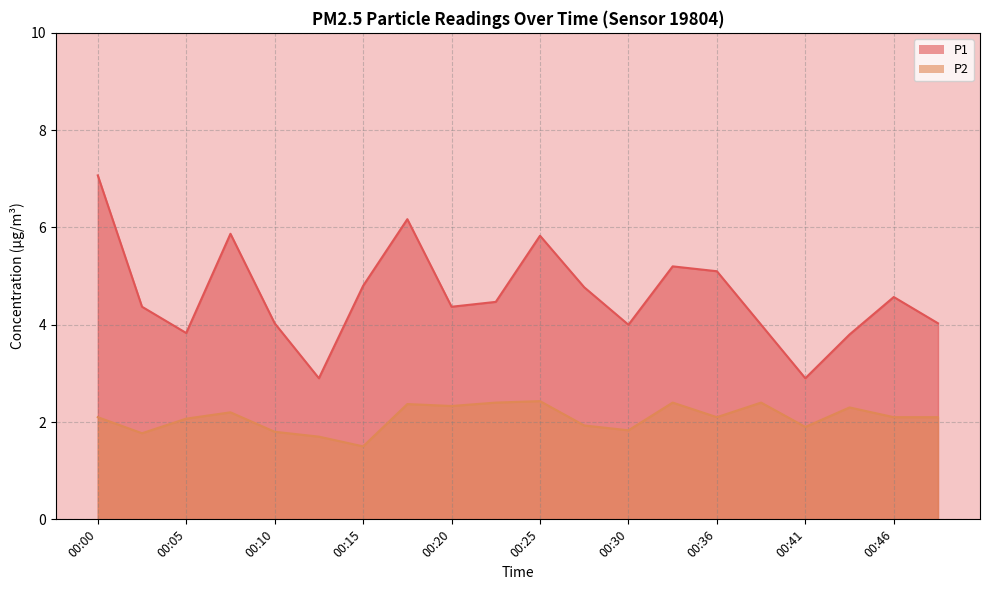

Which series has the largest range (max minus min)?

P1